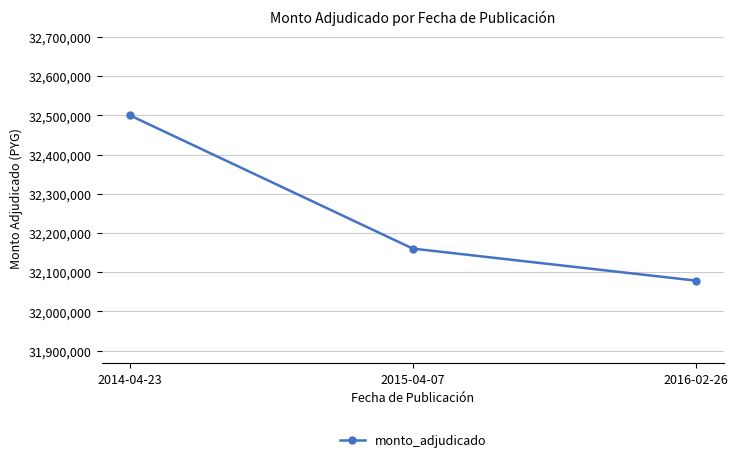

What is the ratio of the value at 2014-04-23 to the value at 2016-02-26?

1.0